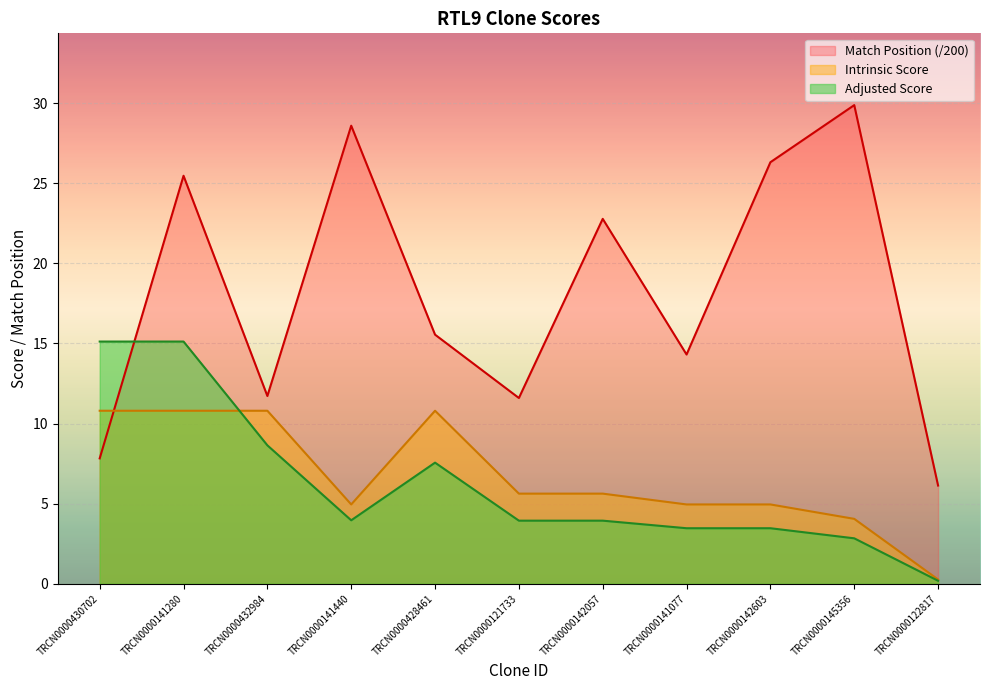

The value of Match Position at TRCN0000428461 is 15.6. True or false?

True